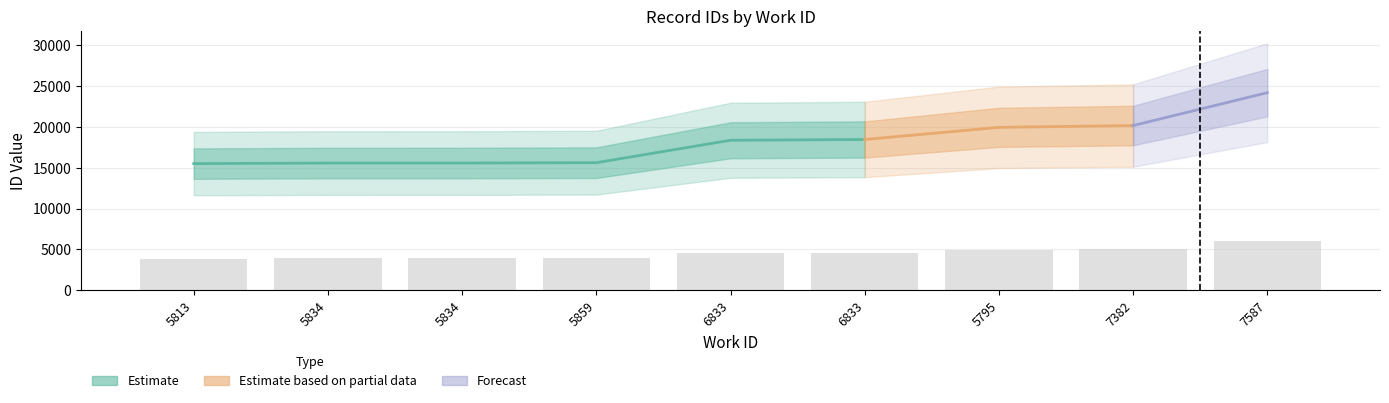

The value at 5795 is 4980.8. True or false?

True